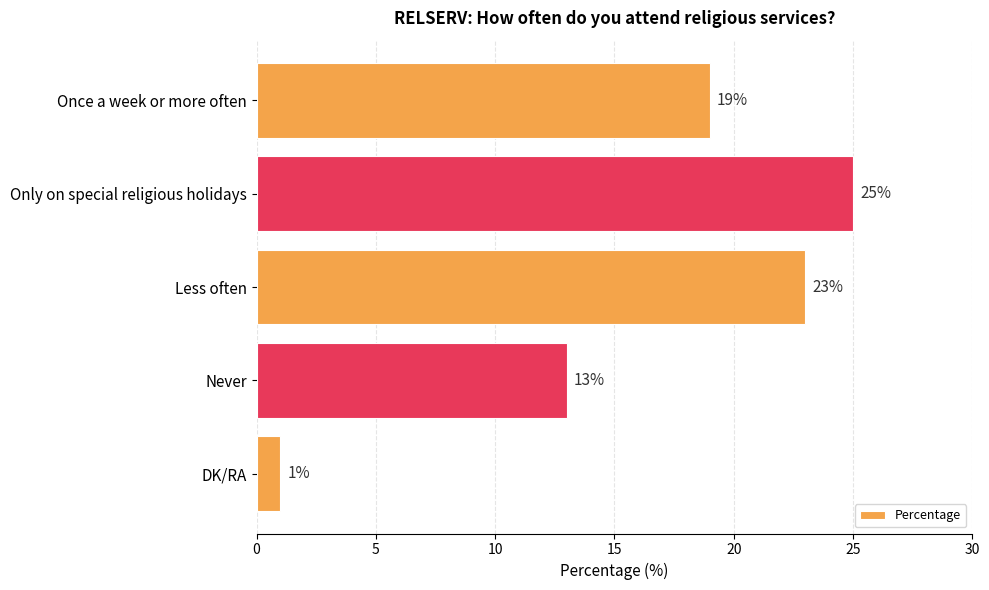

Reading top to bottom, what are all the values shown in this chart?

Once a week or more often=19	Only on special religious holidays=25	Less often=23	Never=13	DK/RA=1